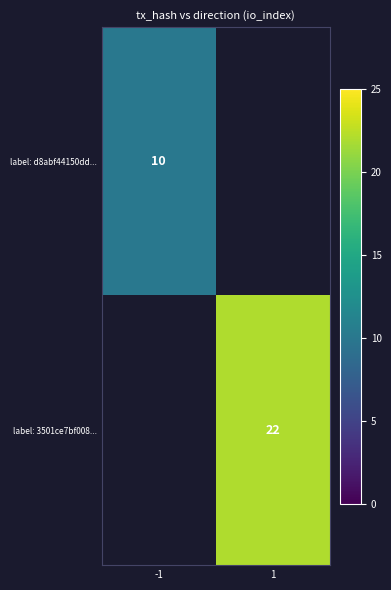

True or false: label: 3501ce7bf008... has a value of 5 at 1.

False